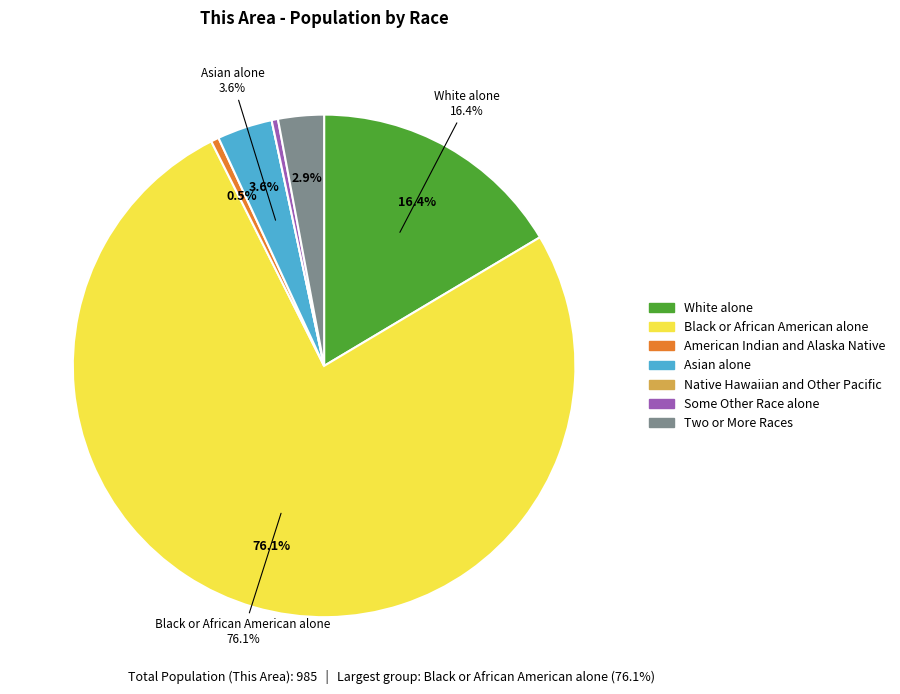

Combined, what portion of the pie is Some Other Race alone and Two or More Races?

3.4%